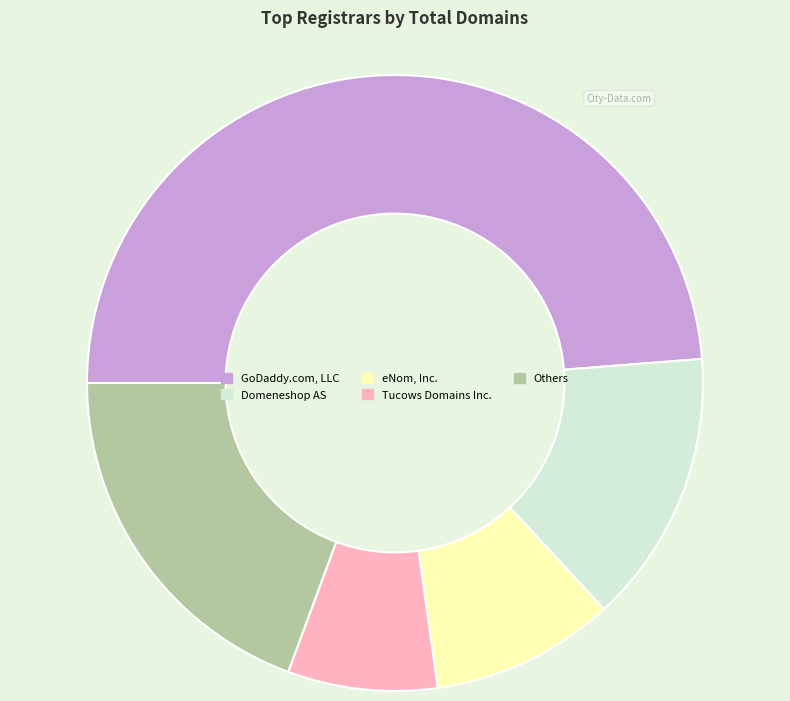

Which has a higher value, GoDaddy.com, LLC or Domeneshop AS?

GoDaddy.com, LLC